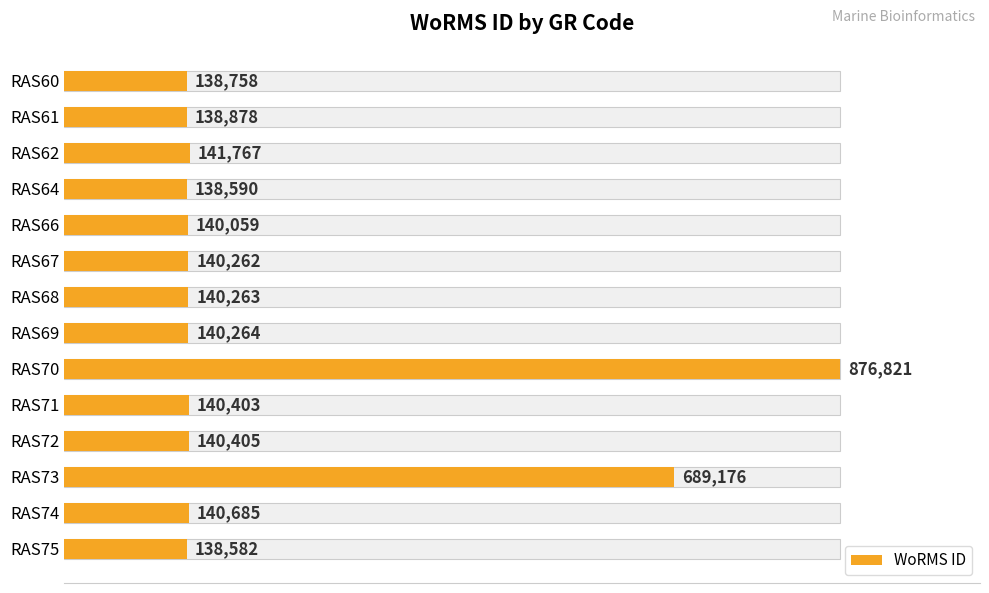

What is the difference between the maximum and minimum values?

738239